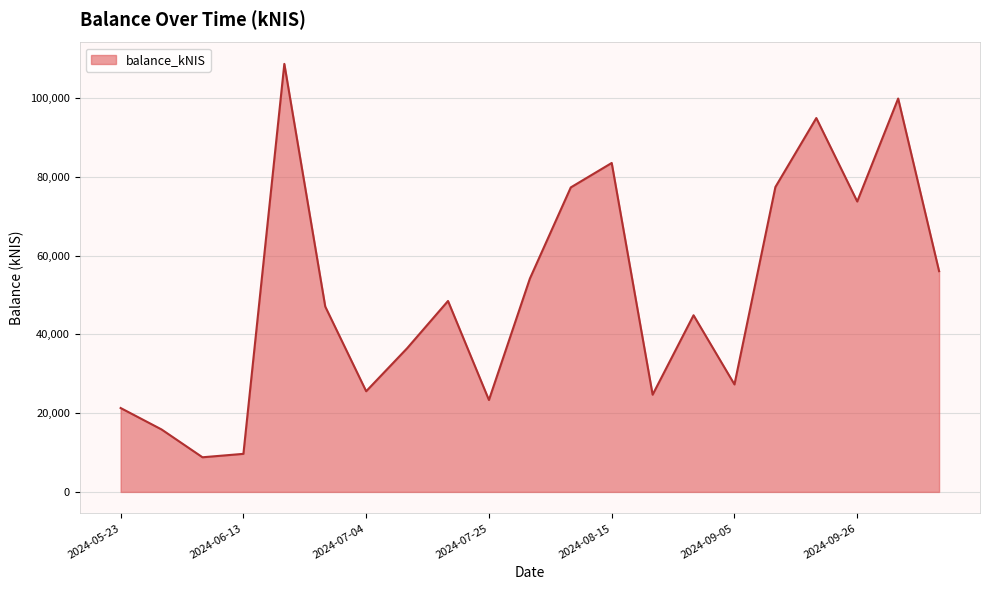

What is the maximum value shown in the chart?

108648.6